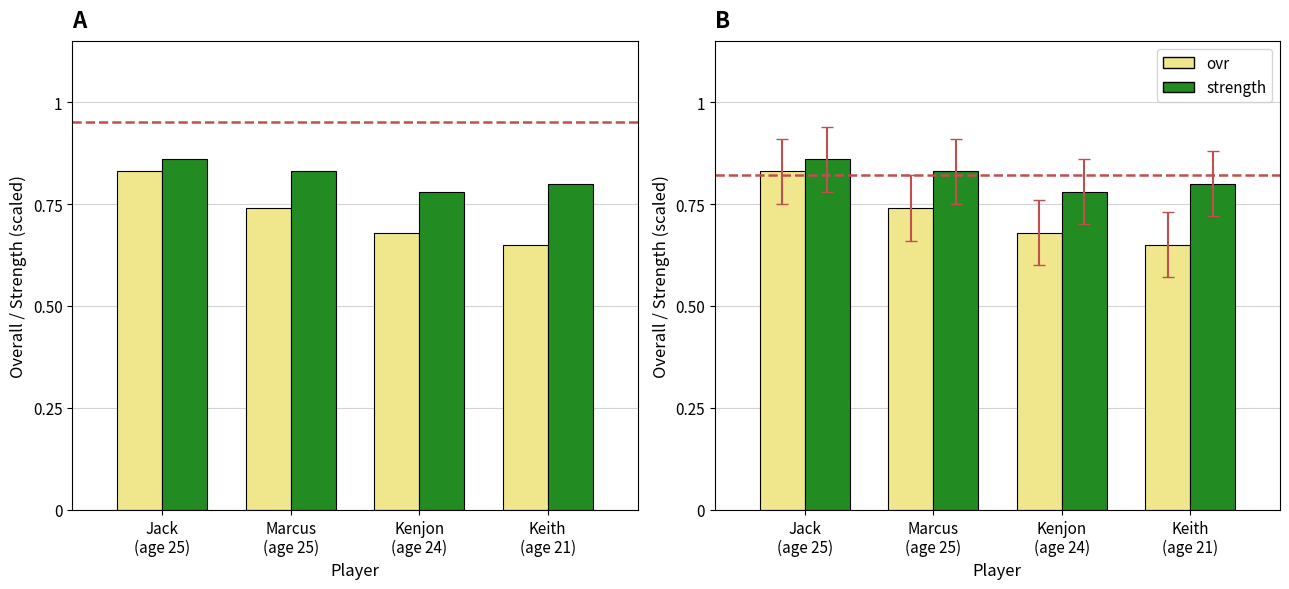

Reading right to left, extract all data points from this chart.

ovr: Keith
(age 21)=0.7	Kenjon
(age 24)=0.7	Marcus
(age 25)=0.7	Jack
(age 25)=0.8
strength: Keith
(age 21)=0.8	Kenjon
(age 24)=0.8	Marcus
(age 25)=0.8	Jack
(age 25)=0.9